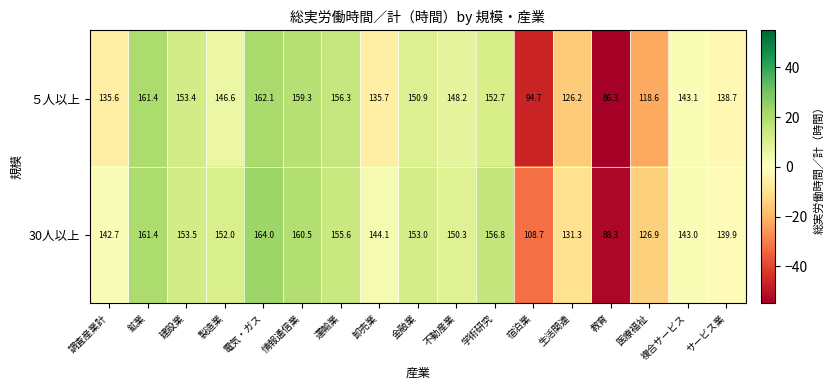

What is the minimum value shown in the chart?

86.3